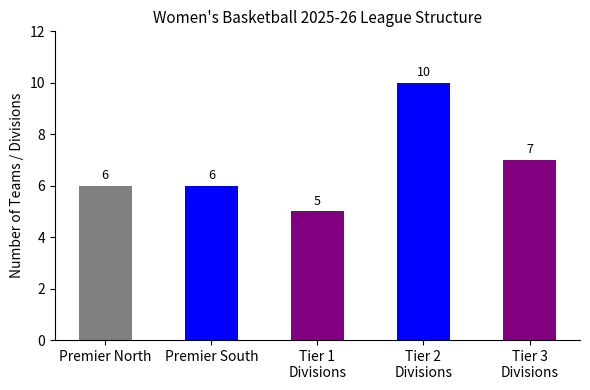

What is the minimum value shown in the chart?

5